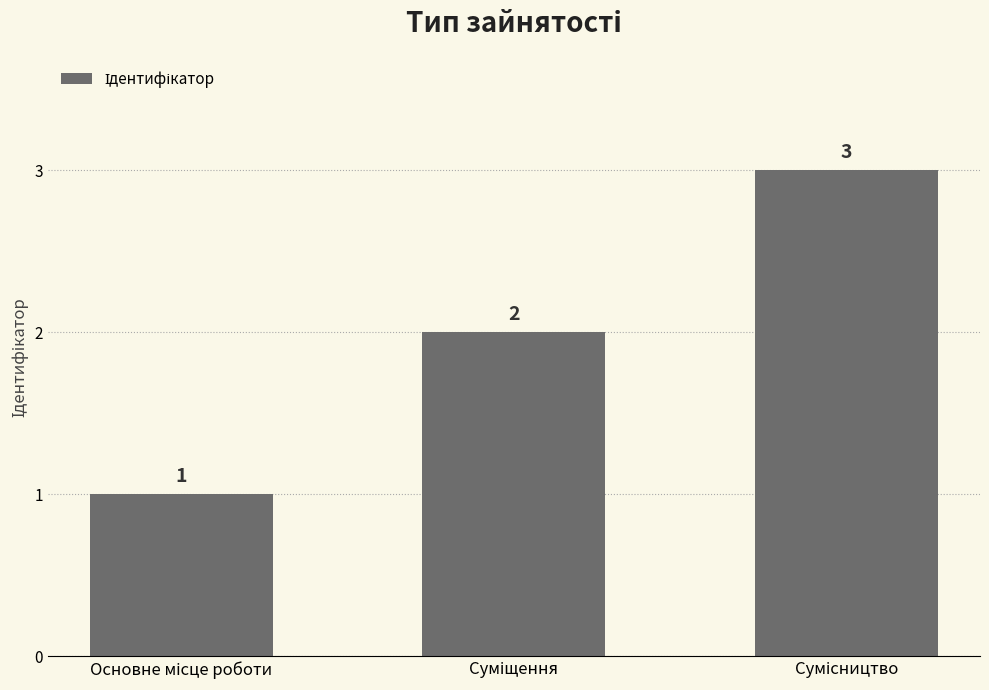

Count the values in the range 1 to 3.

3